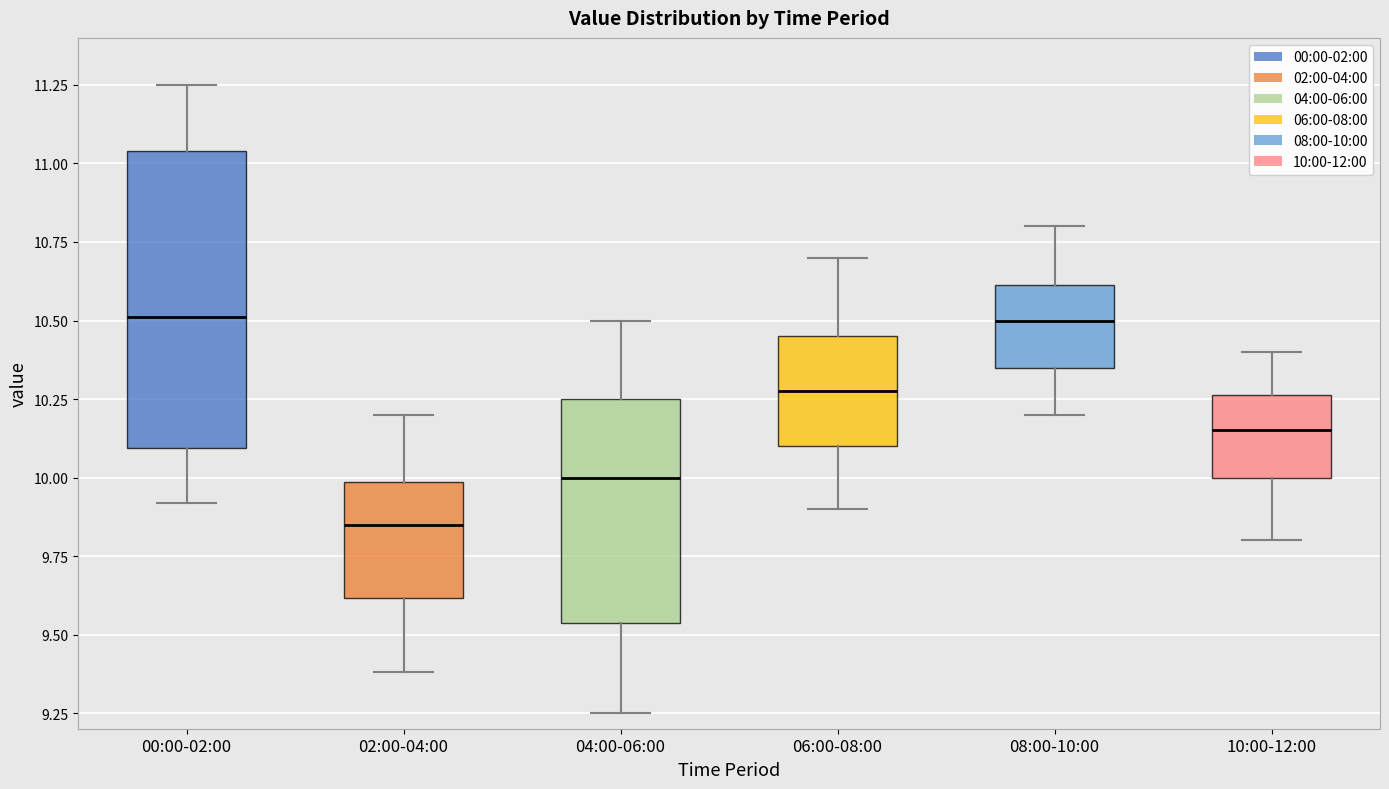

Reading left to right, read every box against the y-axis: the position of its median line, the range the box covers, and the ends of its whiskers. The values are not printed on the chart, so give them approximately, as read against the axis.

00:00-02:00: median 10.50, box 10.10 to 11.05, whiskers 9.90 to 11.25
02:00-04:00: median 9.85, box 9.60 to 10.00, whiskers 9.40 to 10.20
04:00-06:00: median 10.00, box 9.55 to 10.25, whiskers 9.25 to 10.50
06:00-08:00: median 10.30, box 10.10 to 10.45, whiskers 9.90 to 10.70
08:00-10:00: median 10.50, box 10.35 to 10.60, whiskers 10.20 to 10.80
10:00-12:00: median 10.15, box 10.00 to 10.25, whiskers 9.80 to 10.40